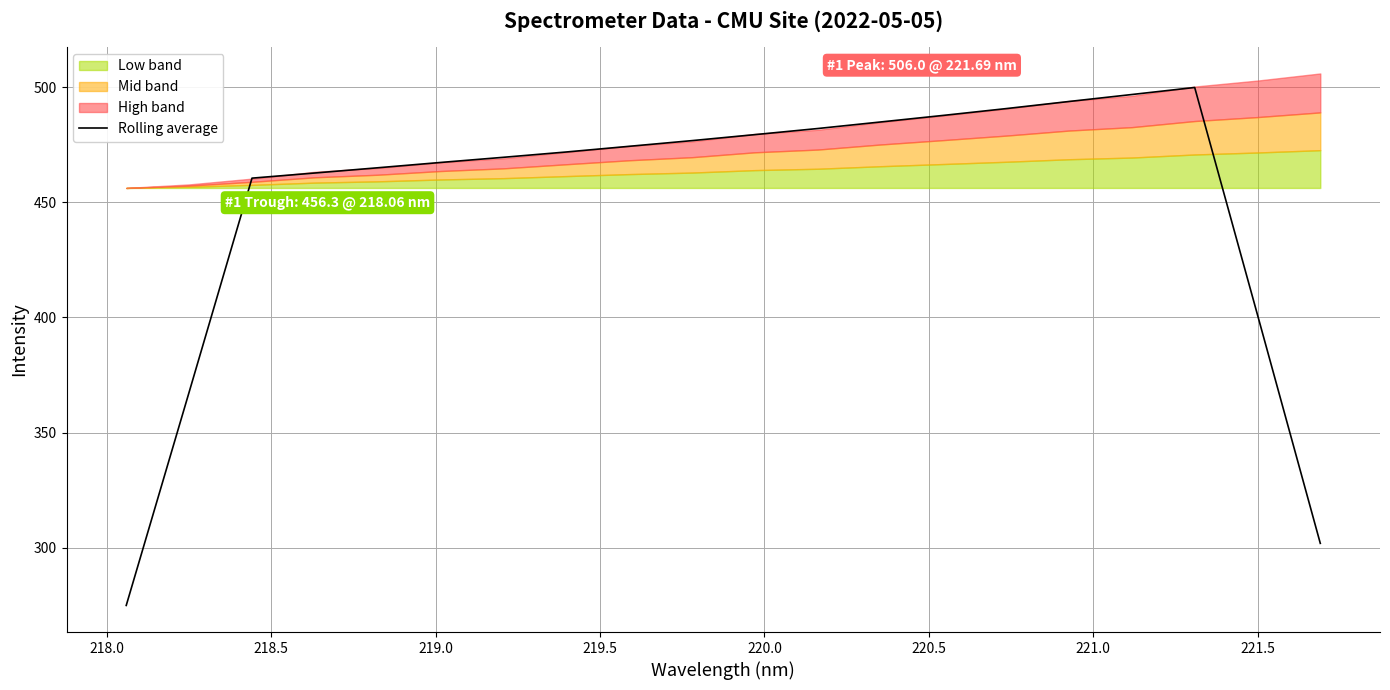

What is the minimum value for Rolling average?

274.9